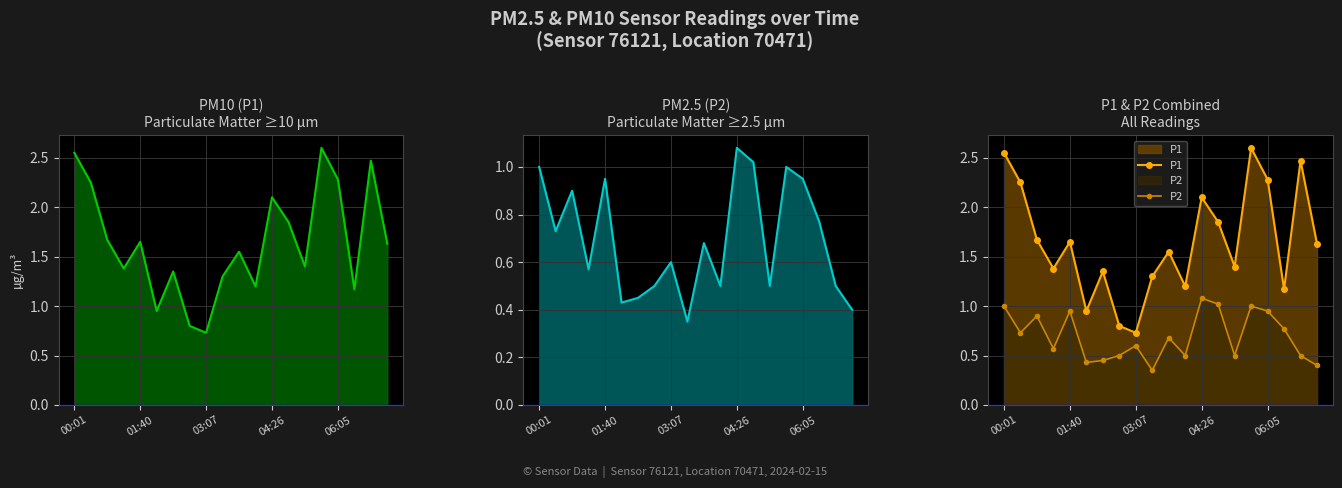

What is the approximate value of P1 at 7?

0.8